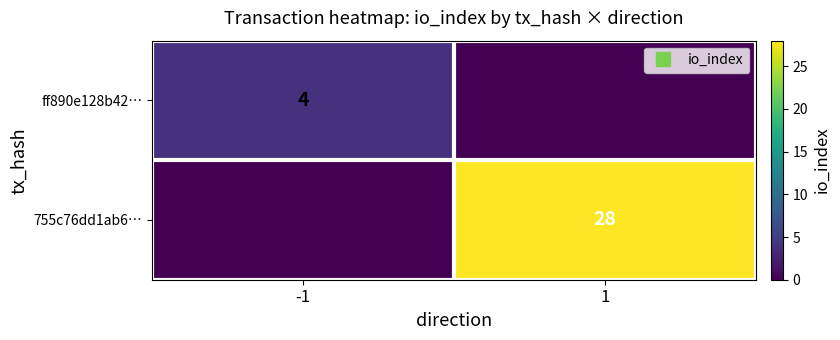

Count the ff890e128b42… values in the range 0 to 4.

2